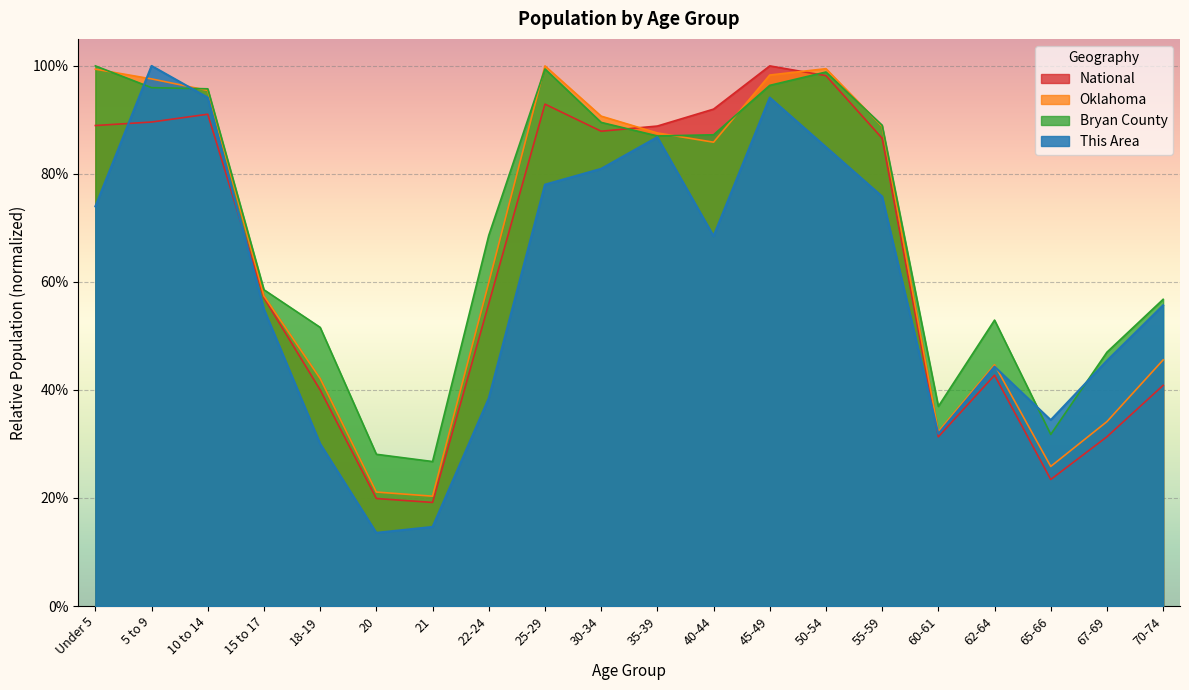

Is the value of National at 21 greater than the value of This Area at 30-34?

No